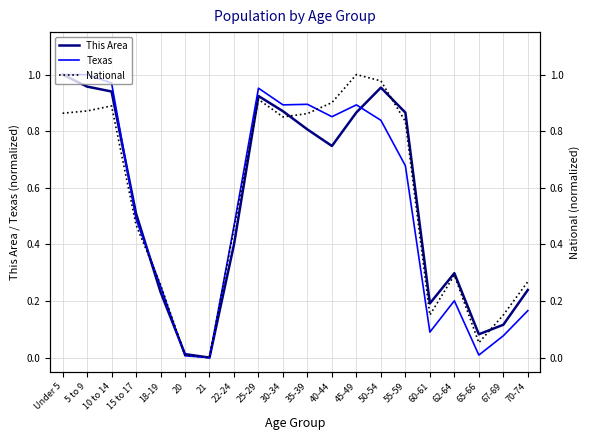

True or false: Texas and This Area cross at least once.

True